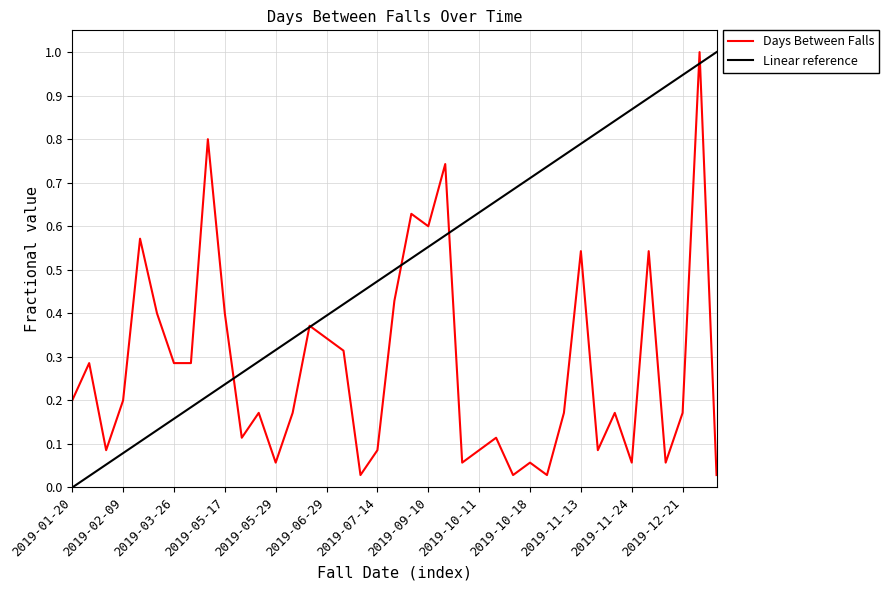

List the labels in order of value, smallest first.

2019-07-11, 2019-10-16, 2019-10-19, 2020-01-26, 2019-05-29, 2019-10-08, 2019-10-18, 2019-11-24, 2019-12-15, 2019-02-02, 2019-07-14, 2019-10-11, 2019-11-16, 2019-05-21, 2019-10-15, 2019-05-27, 2019-06-04, 2019-10-25, 2019-11-22, 2019-12-21, 2019-01-20, 2019-02-09, 2019-01-30, 2019-03-26, 2019-04-05, 2019-07-10, 2019-06-29, 2019-06-17, 2019-03-16, 2019-05-17, 2019-07-29, 2019-11-13, 2019-12-13, 2019-03-02, 2019-09-10, 2019-08-20, 2019-10-06, 2019-05-03, 2020-01-25